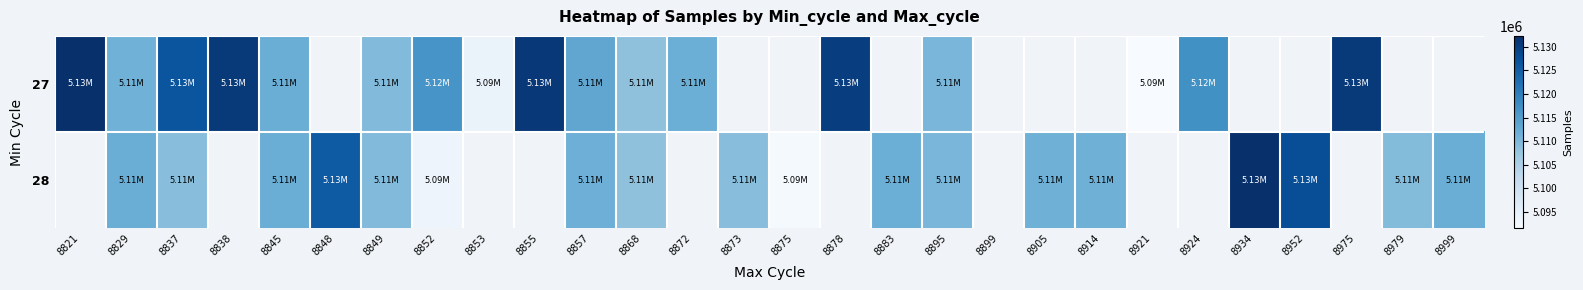

Which has a higher value, 8934 or 8852?

8852